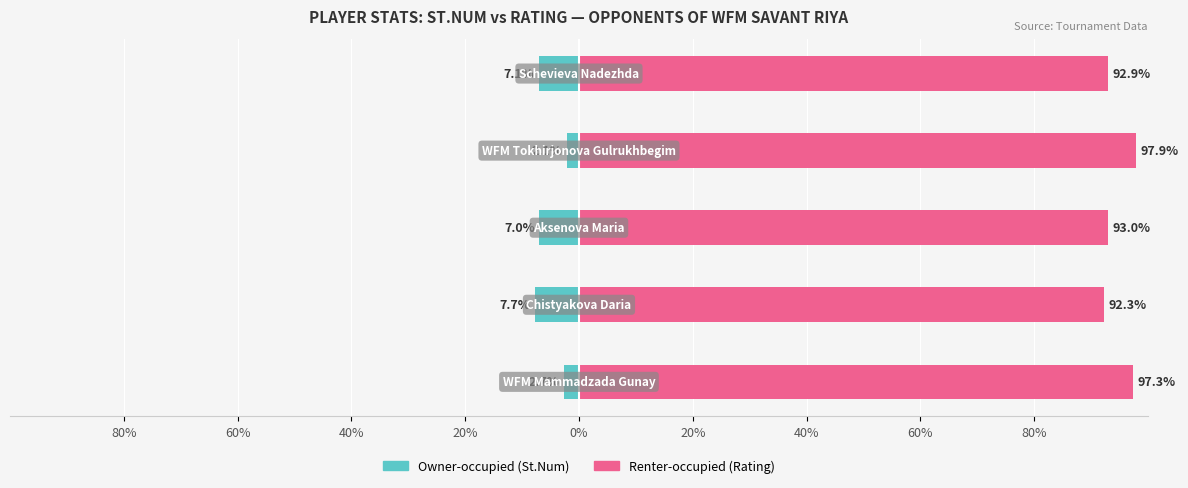

Rank the series at 40% from highest to lowest value.

Renter-occupied, Owner-occupied